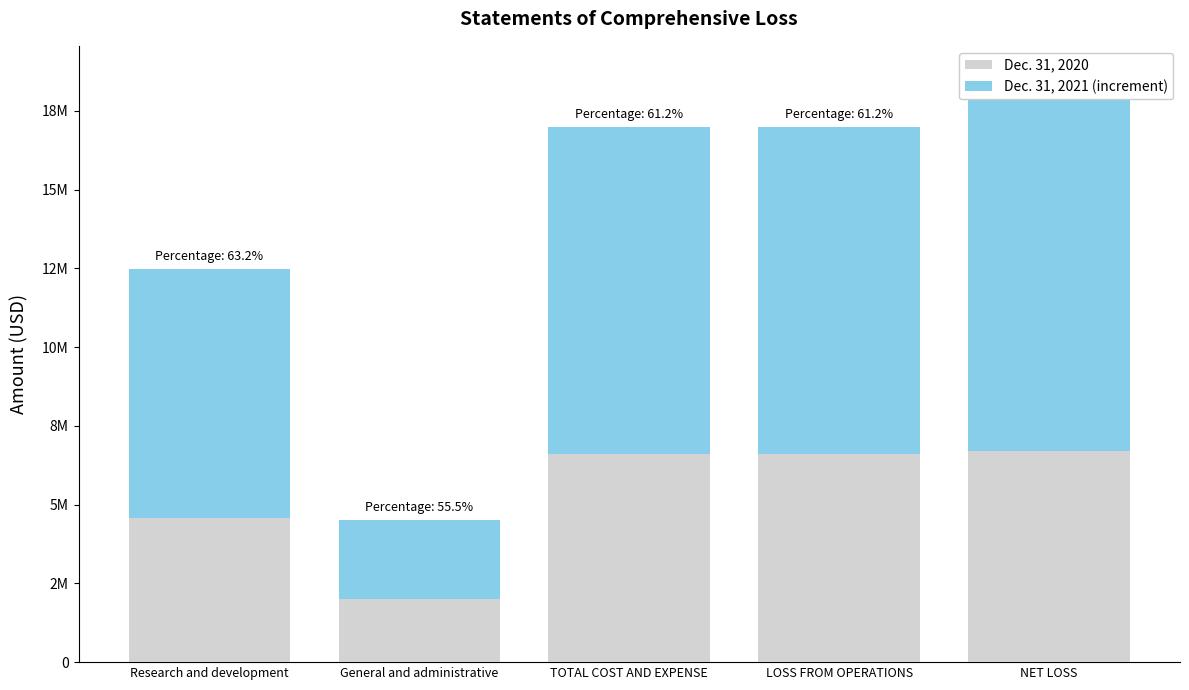

The Dec. 31, 2021 (increment) series shows 17789607 at TOTAL COST AND EXPENSE. True or false?

False